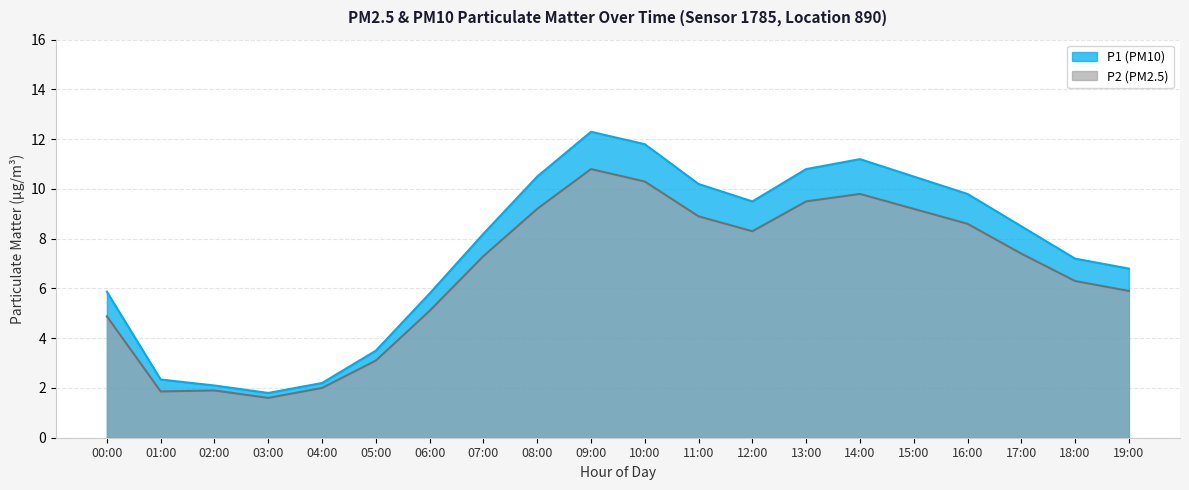

What is the value of the P1 point at the 14th from the left?

10.8